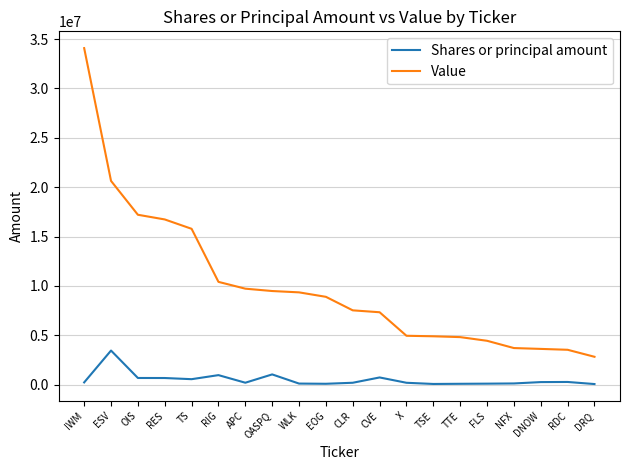

At which category is the sum across all series the highest?

IWM